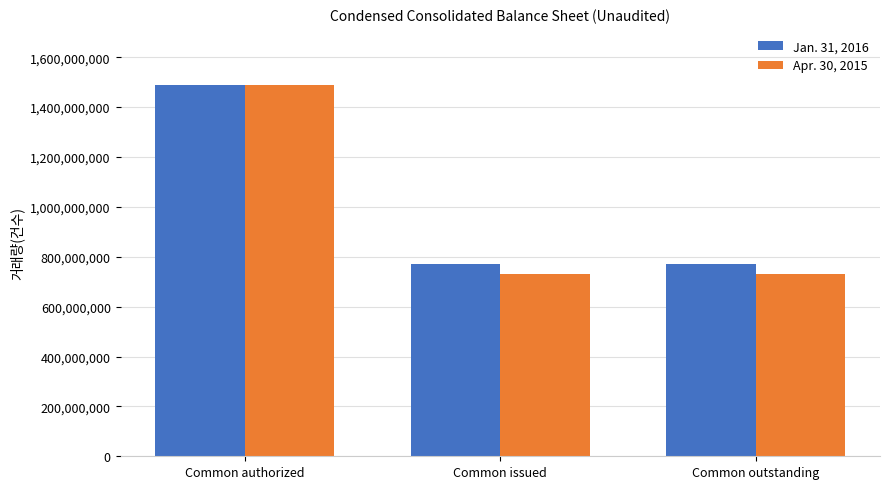

Are the bars grouped side by side (vs. stacked)?

Yes